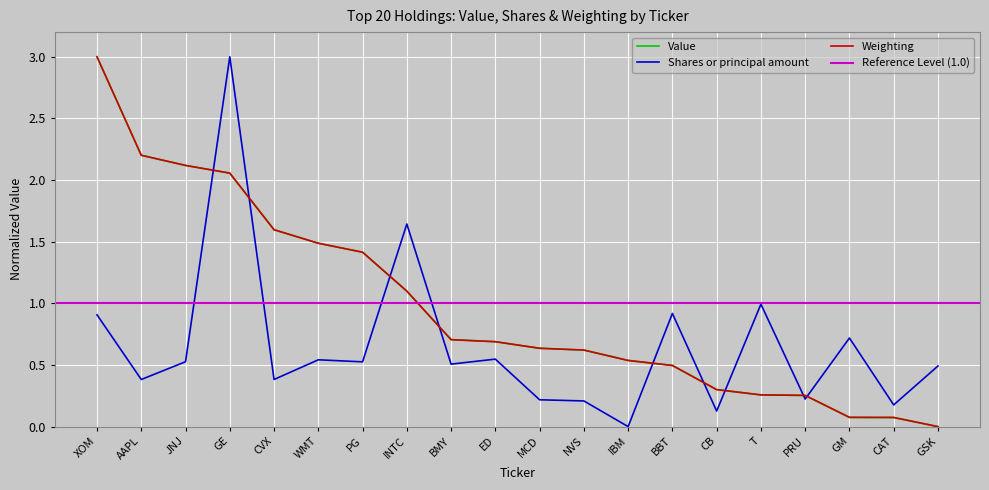

Which category has the lowest value in the Value series?

GSK